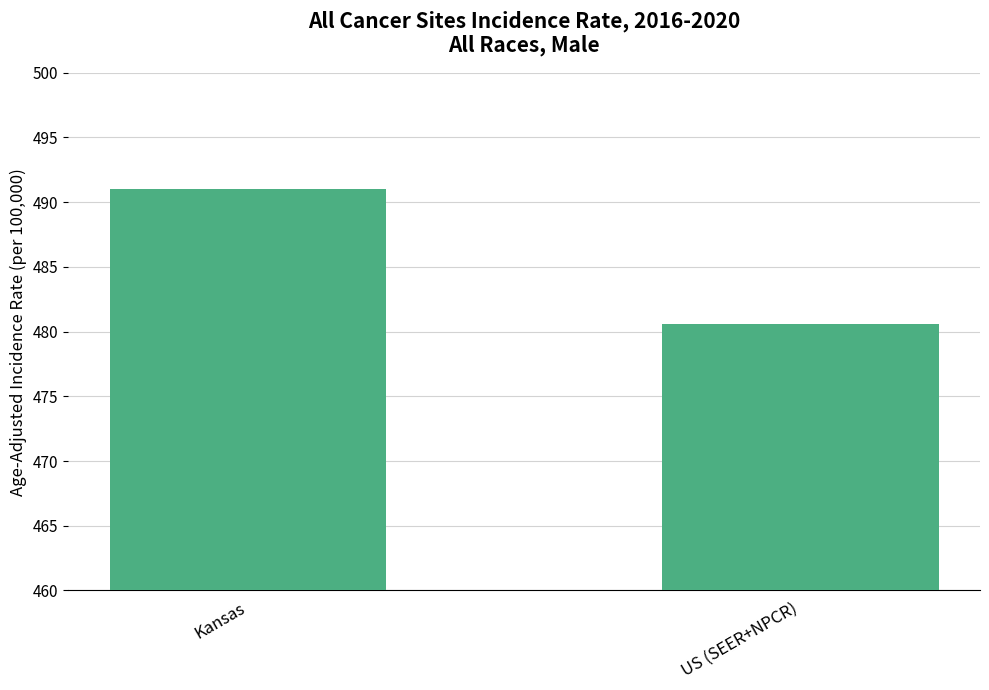

What is the sum of the values at Kansas and US (SEER+NPCR)?

971.6